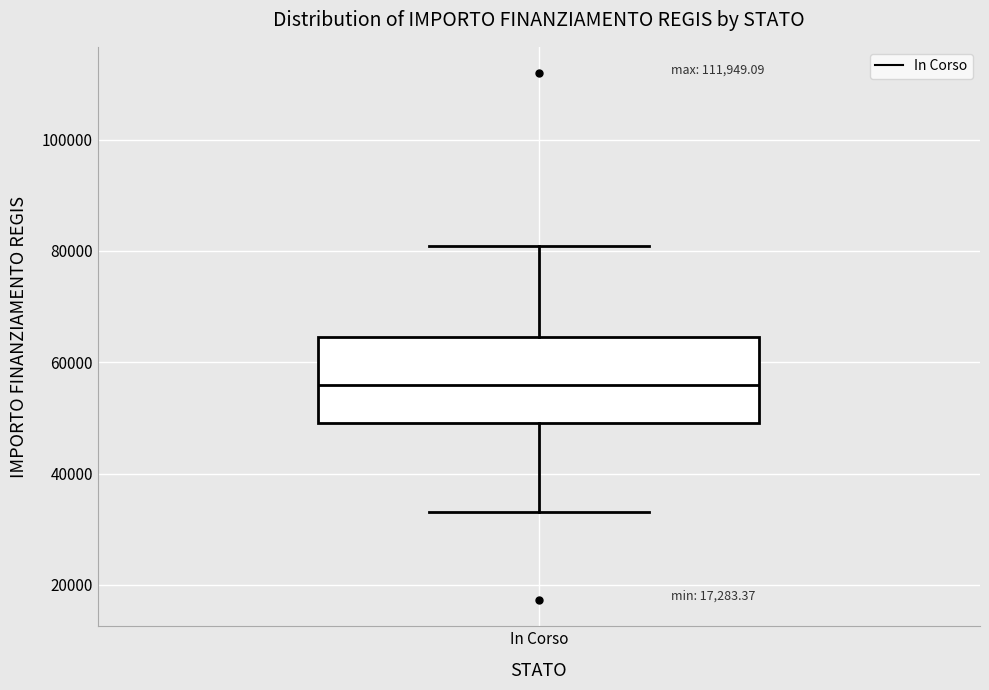

Transcribe this box plot: give where the median line is, the range the box spans, and where the two whiskers end, as read against the y-axis. The values are not printed on the chart, so give them approximately, as read against the axis.

median 56000, box 50000 to 64000, whiskers 32000 to 80000